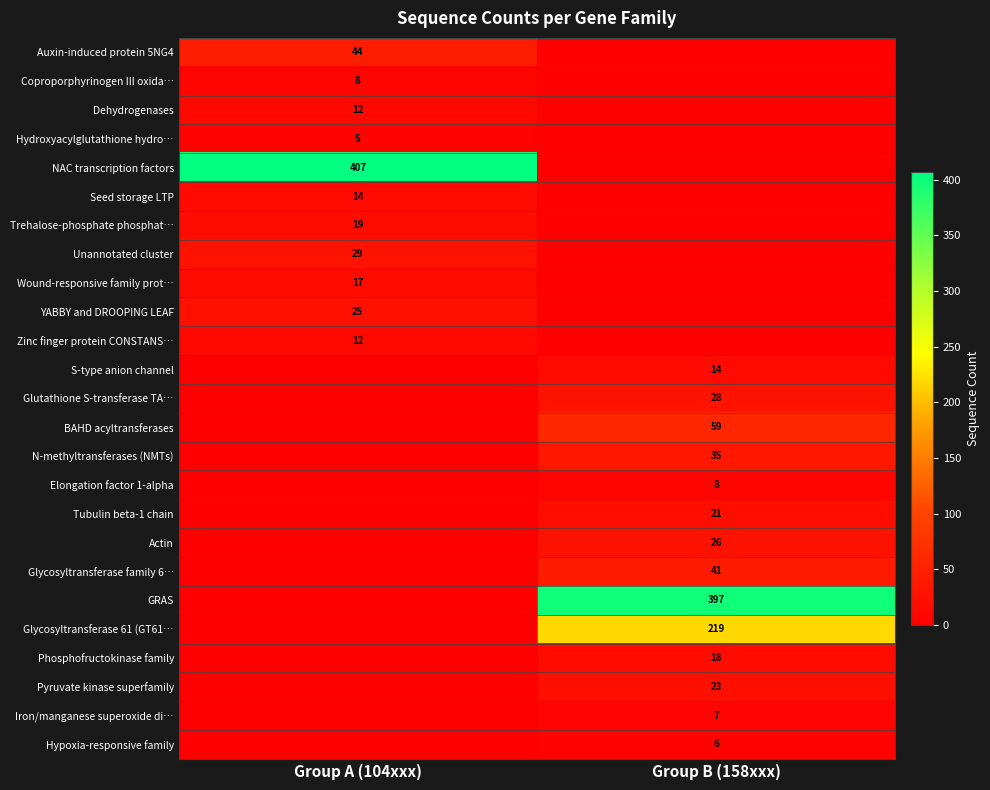

The value of Trehalose-phosphate phosphat… at Group A (104xxx) is 5. True or false?

False